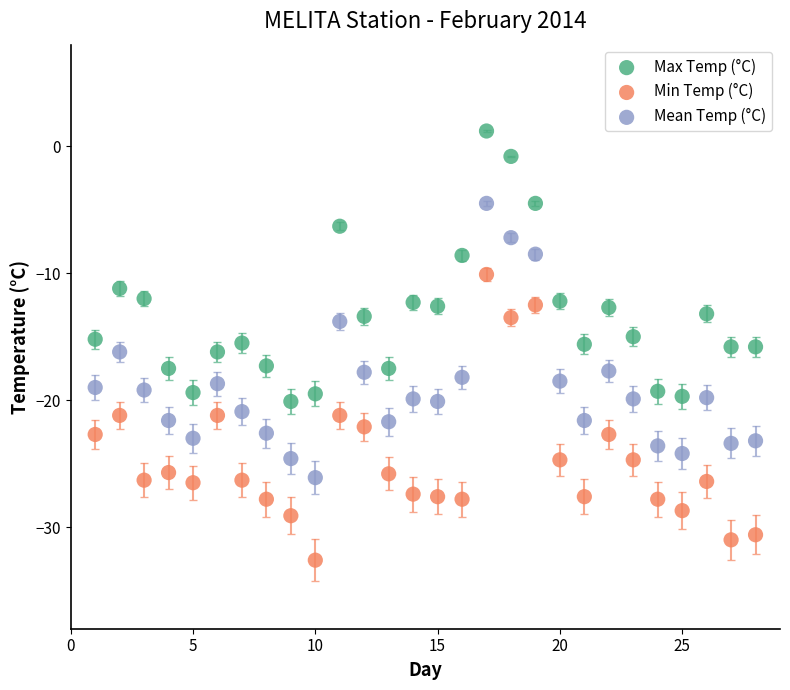

Which series reaches the minimum Y coordinate?

Min Temp (°C)